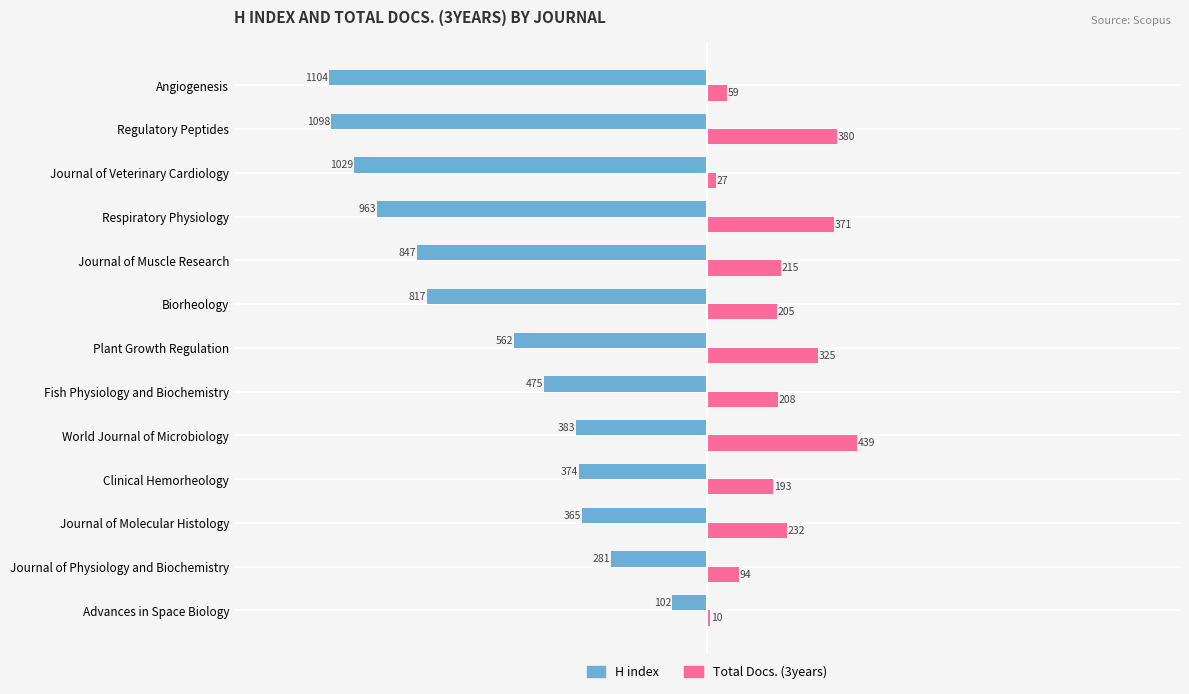

Where is Total Docs. (3years) nearest to the value 224?

Journal of Molecular Histology